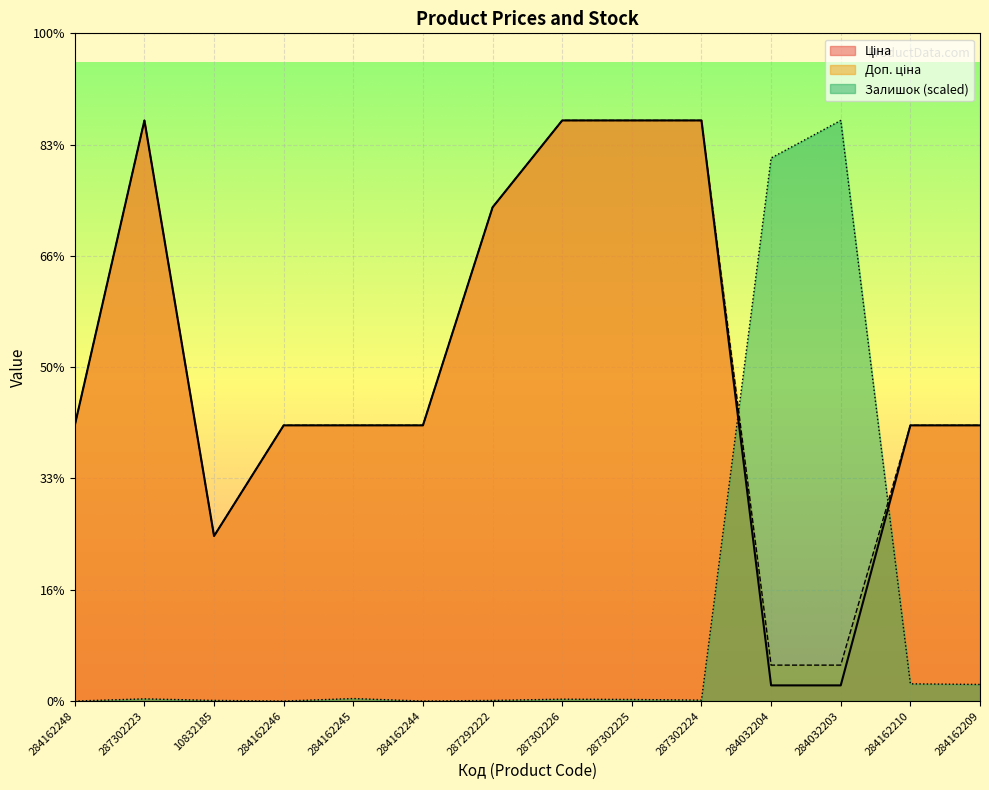

What position from the left is 284032204?

11